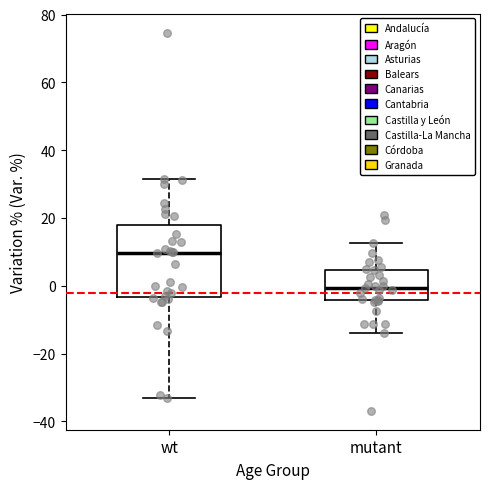

Where is the upper edge of the box for mutant on the y-axis? The values are not printed on the chart, so give them approximately, as read against the axis.

4